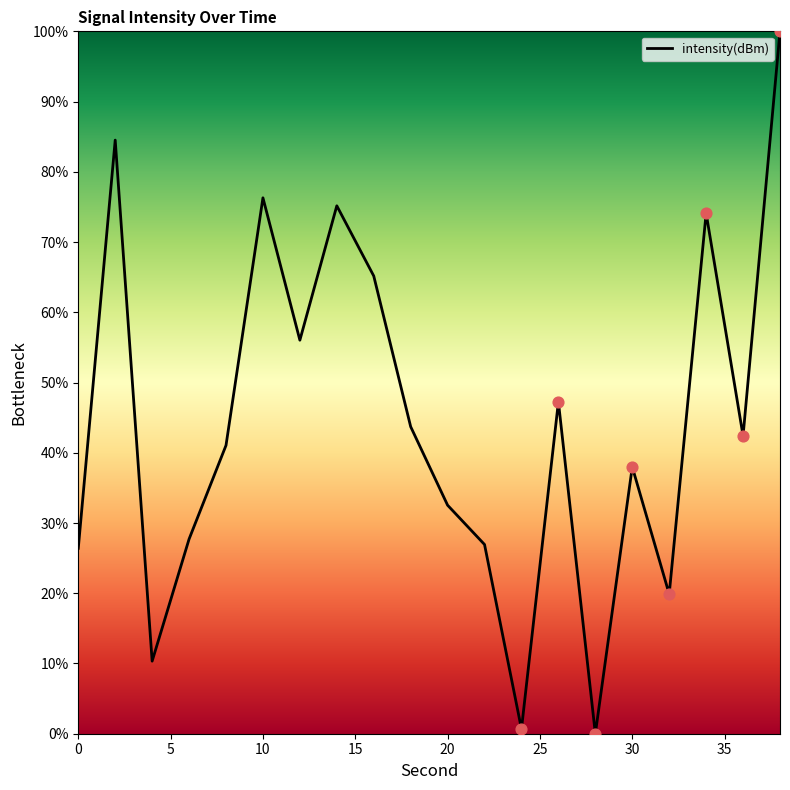

What is the maximum value shown in the chart?

100.0